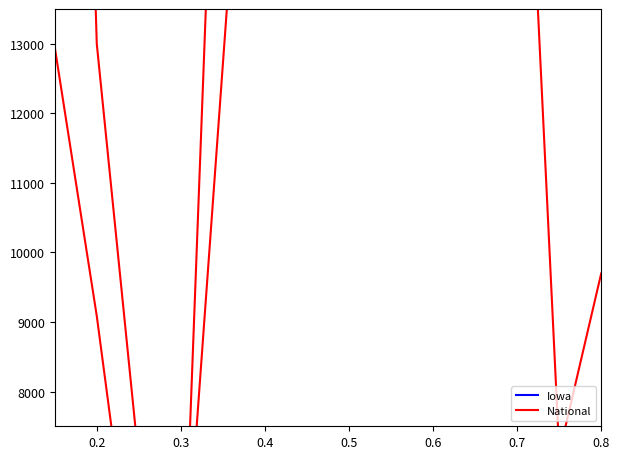

What is the minimum value for Iowa?

44.7